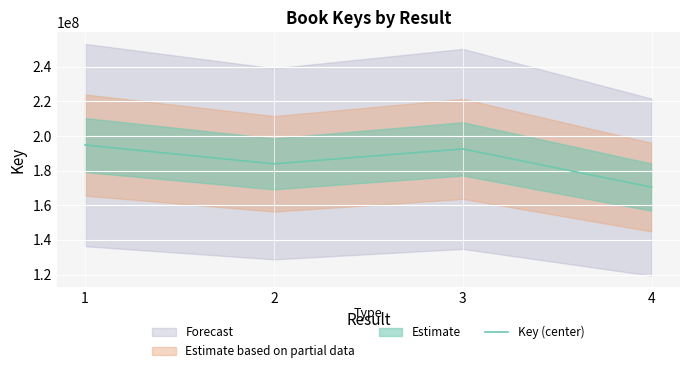

Where is the first local maximum?

3